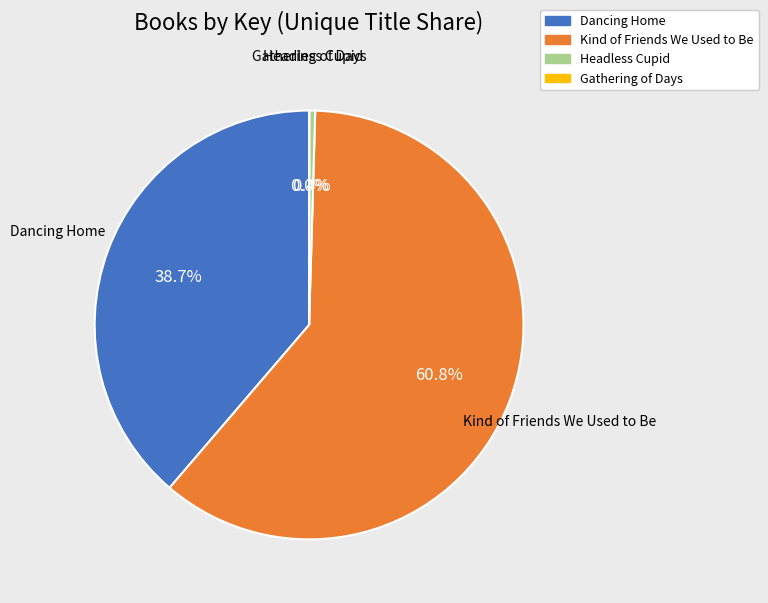

Which slice is the largest?

Kind of Friends We Used to Be